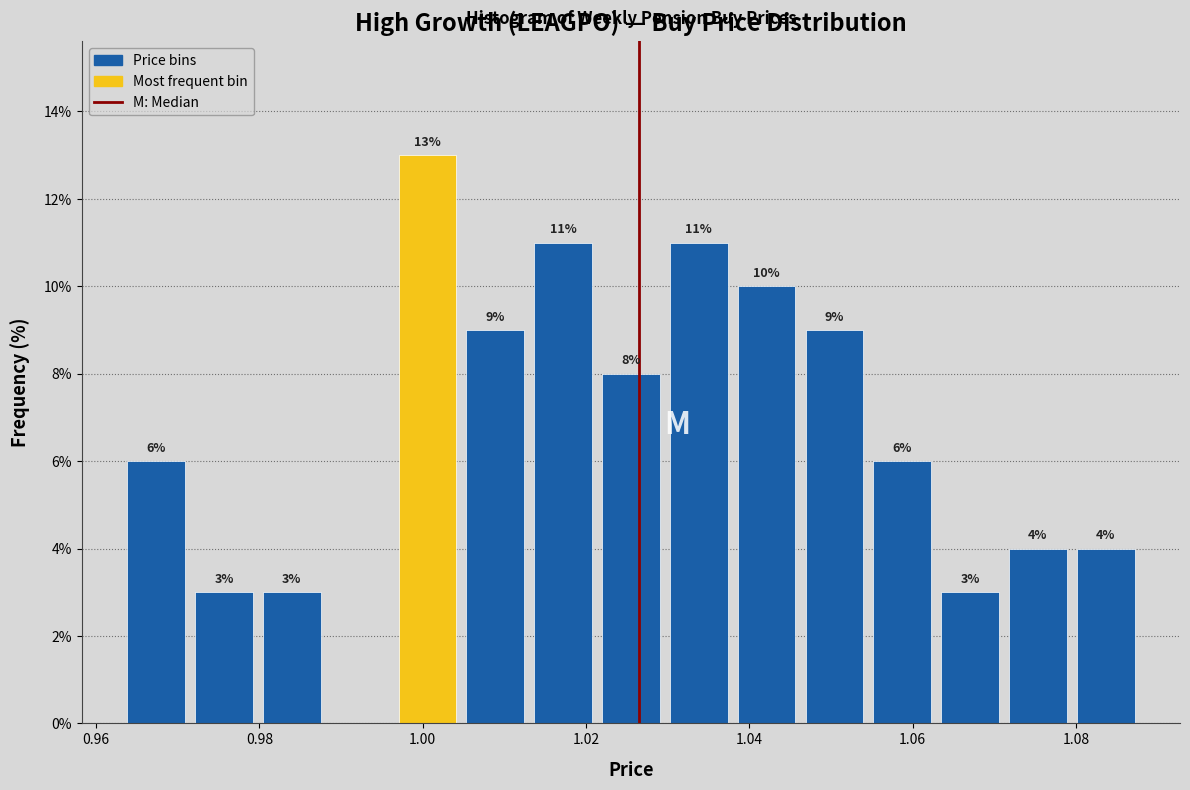

Which range on the x-axis has the tallest bar?

0.996 to 1.004